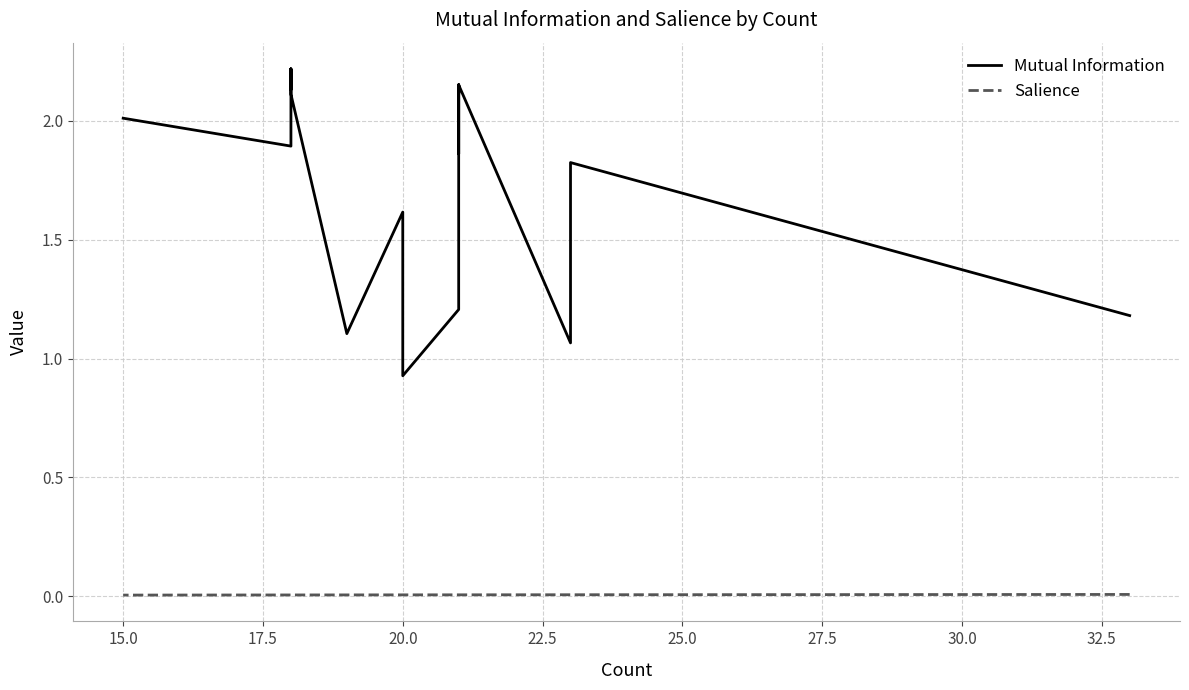

Is the value of Salience at 25.0 greater than the value of Mutual Information at 21?

No